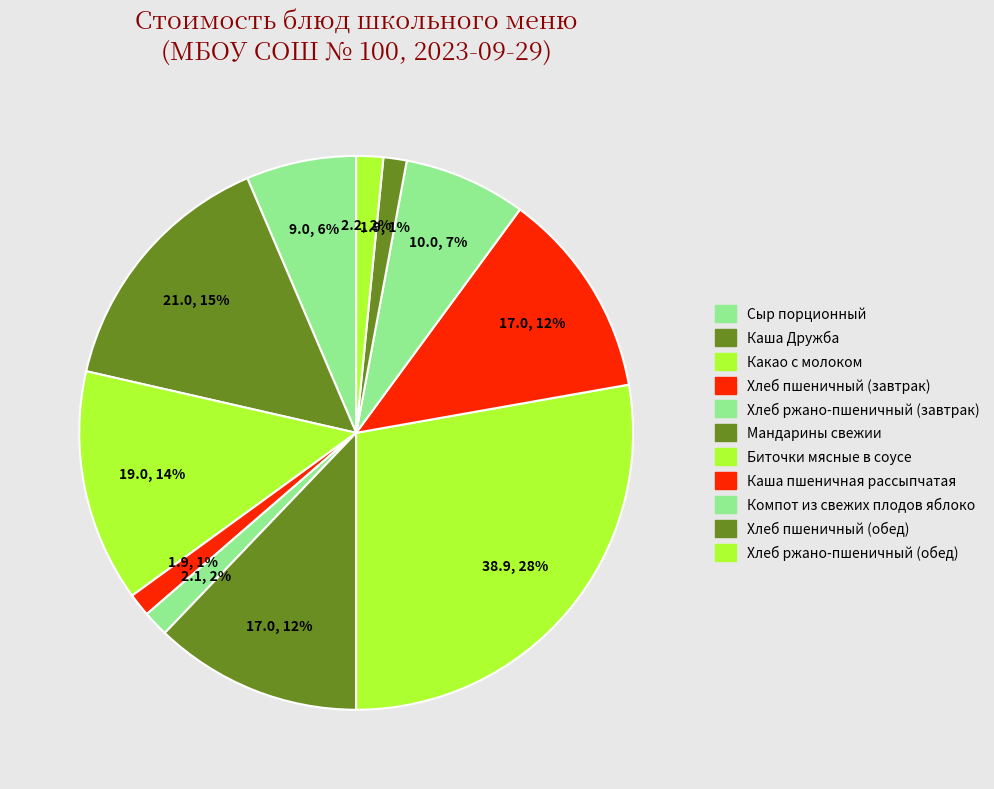

To the nearest percent, what portion does Какао с молоком represent?

14%